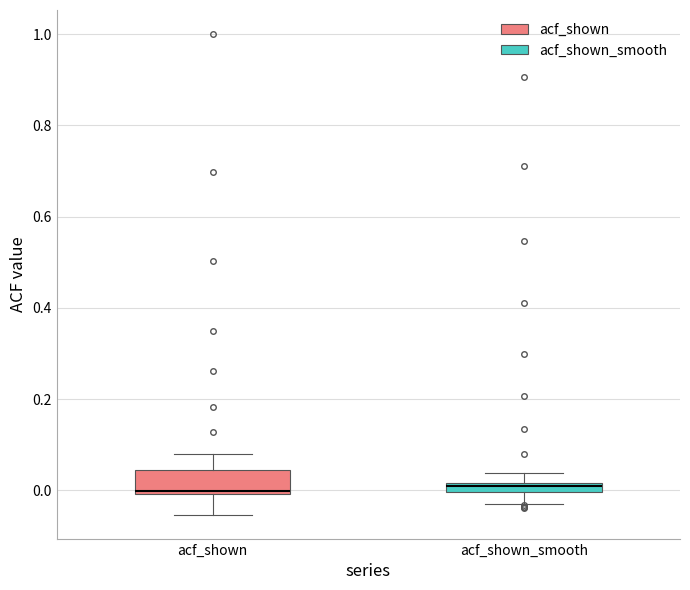

Comparing the boxes themselves (not the whiskers), which one is the tallest?

acf_shown